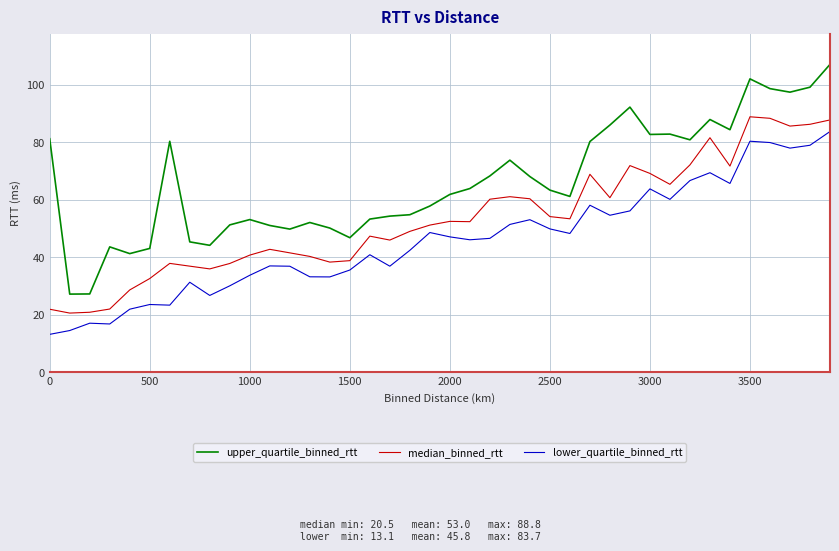

How many values in the median_binned_rtt series are below 52?

20